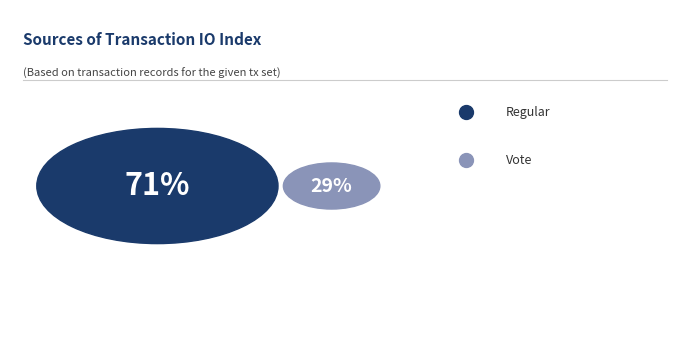

True or false: Regular accounts for 63% of the total.

False